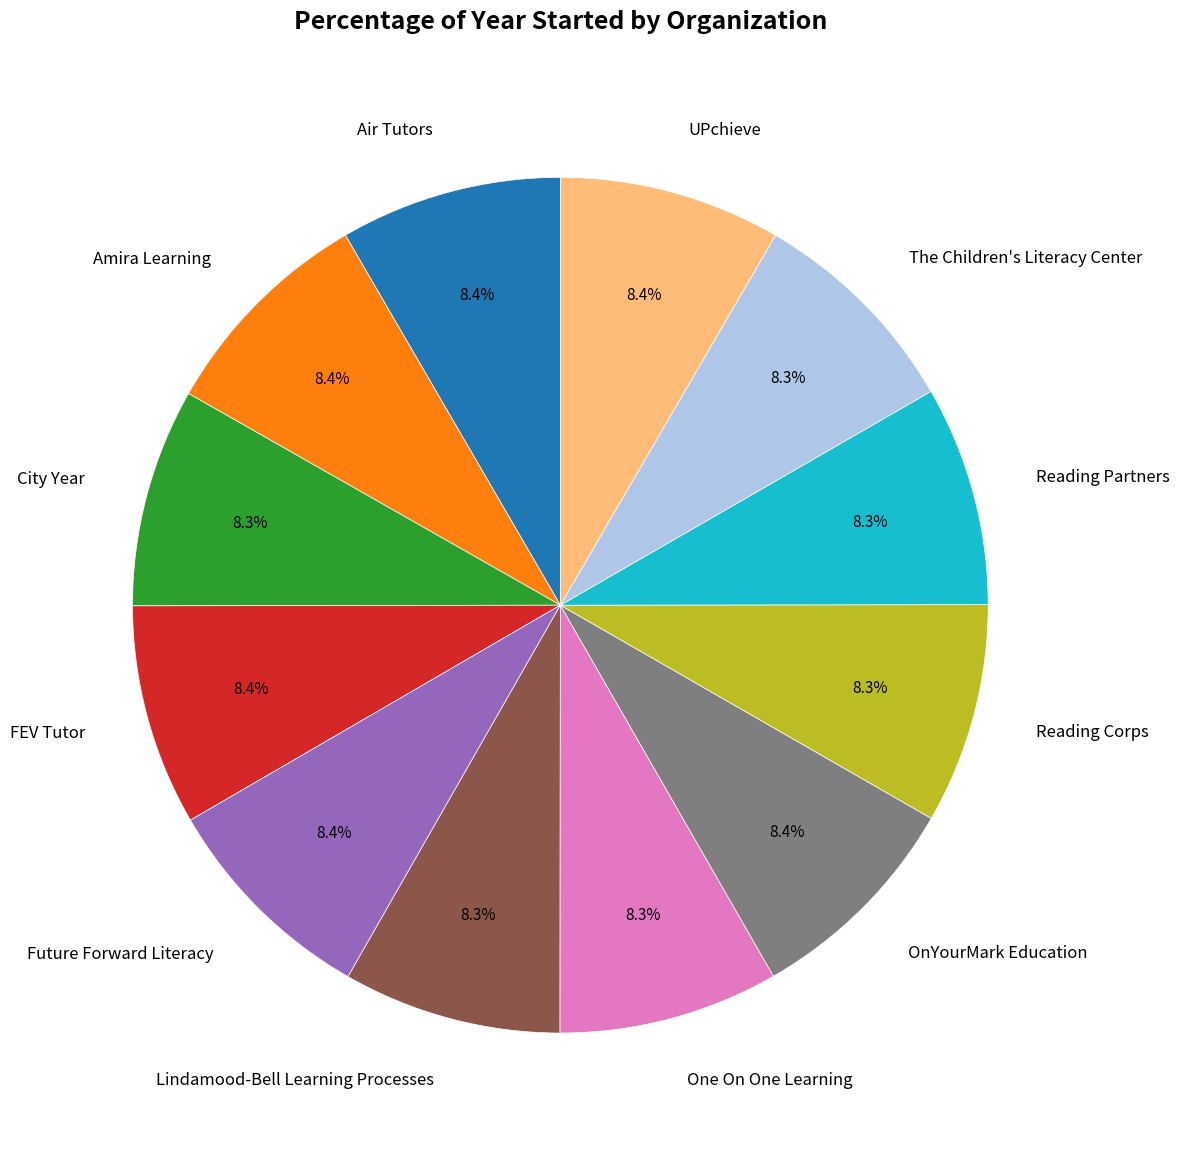

What portion of the pie excludes Air Tutors?

91.6%